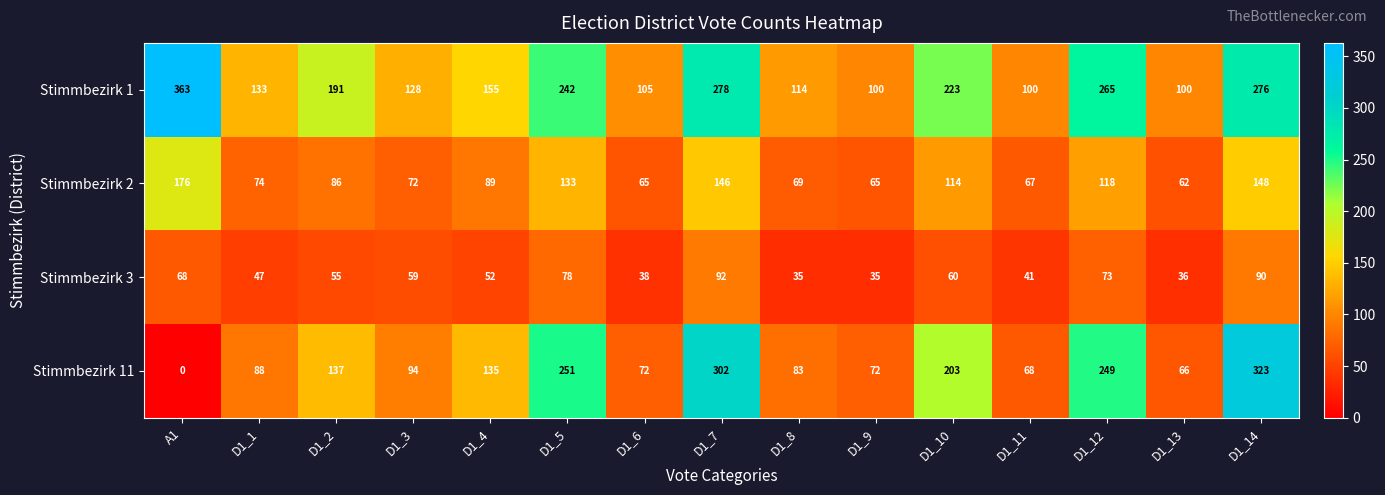

At which label is Stimmbezirk 3 closest to 63?

D1_10